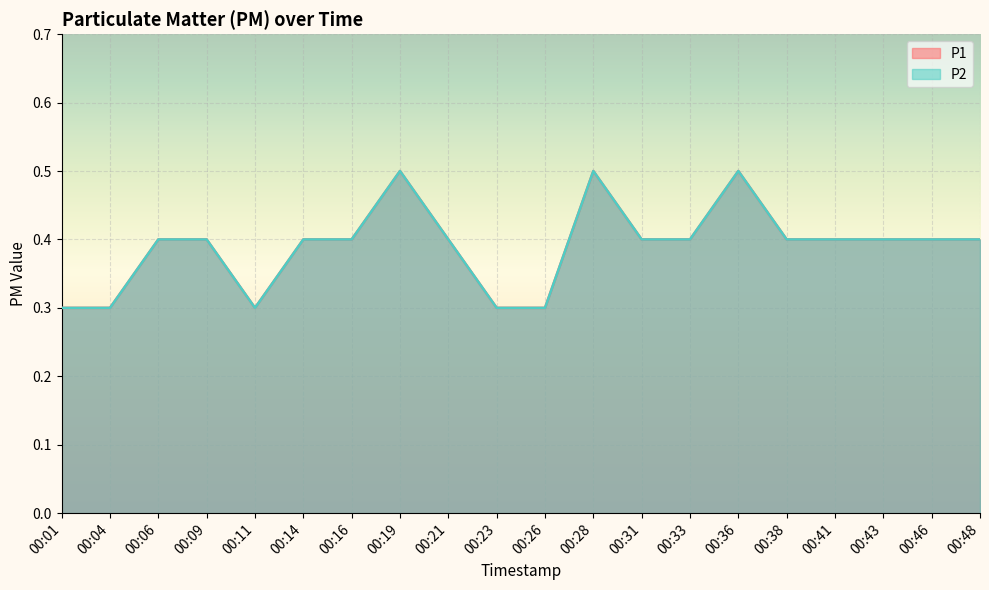

List the labels in order of P2 value, smallest first.

00:01, 00:04, 00:11, 00:23, 00:26, 00:06, 00:09, 00:14, 00:16, 00:21, 00:31, 00:33, 00:38, 00:41, 00:43, 00:46, 00:48, 00:19, 00:28, 00:36